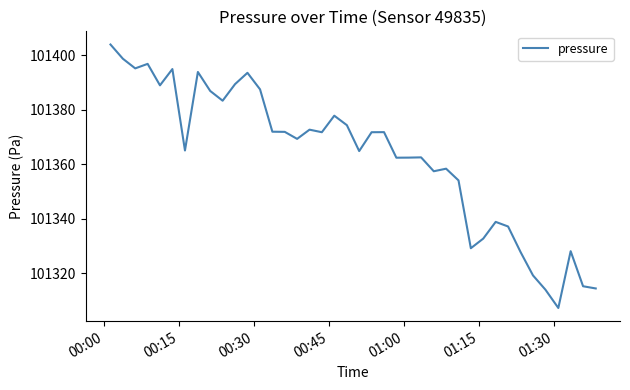

Is this an area chart (filled region under the line)?

No